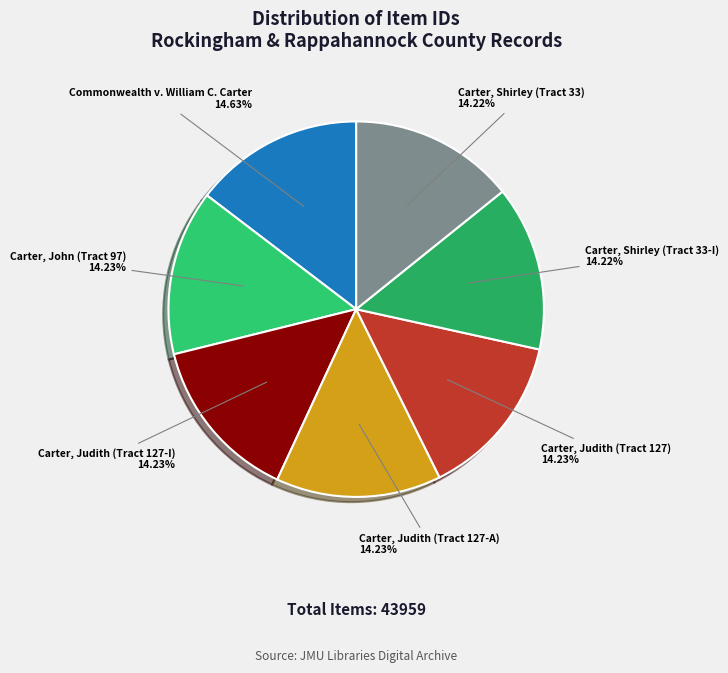

To the nearest percent, what portion does Carter, Shirley (Tract 33) represent?

14%